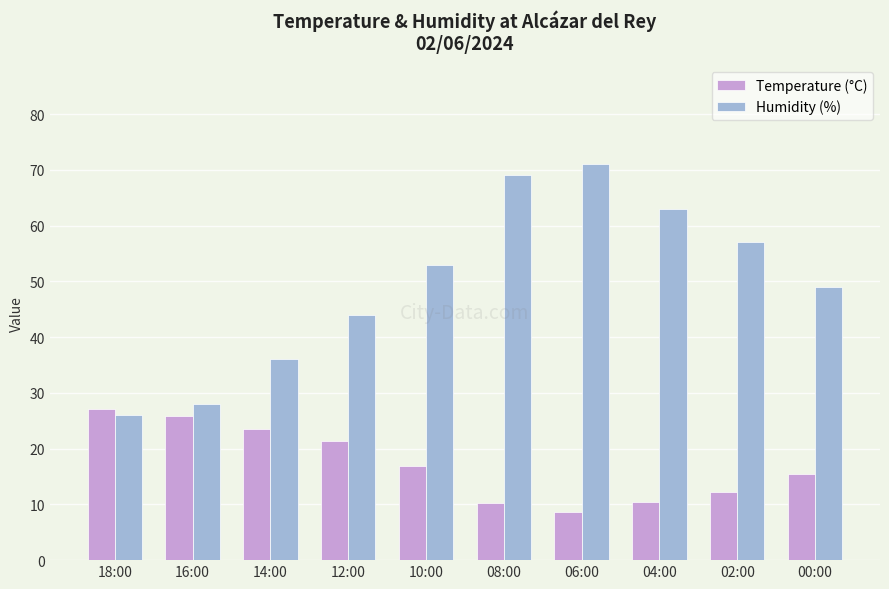

What is the difference between the maximum and second lowest values in the Temperature (°C) series?

16.8